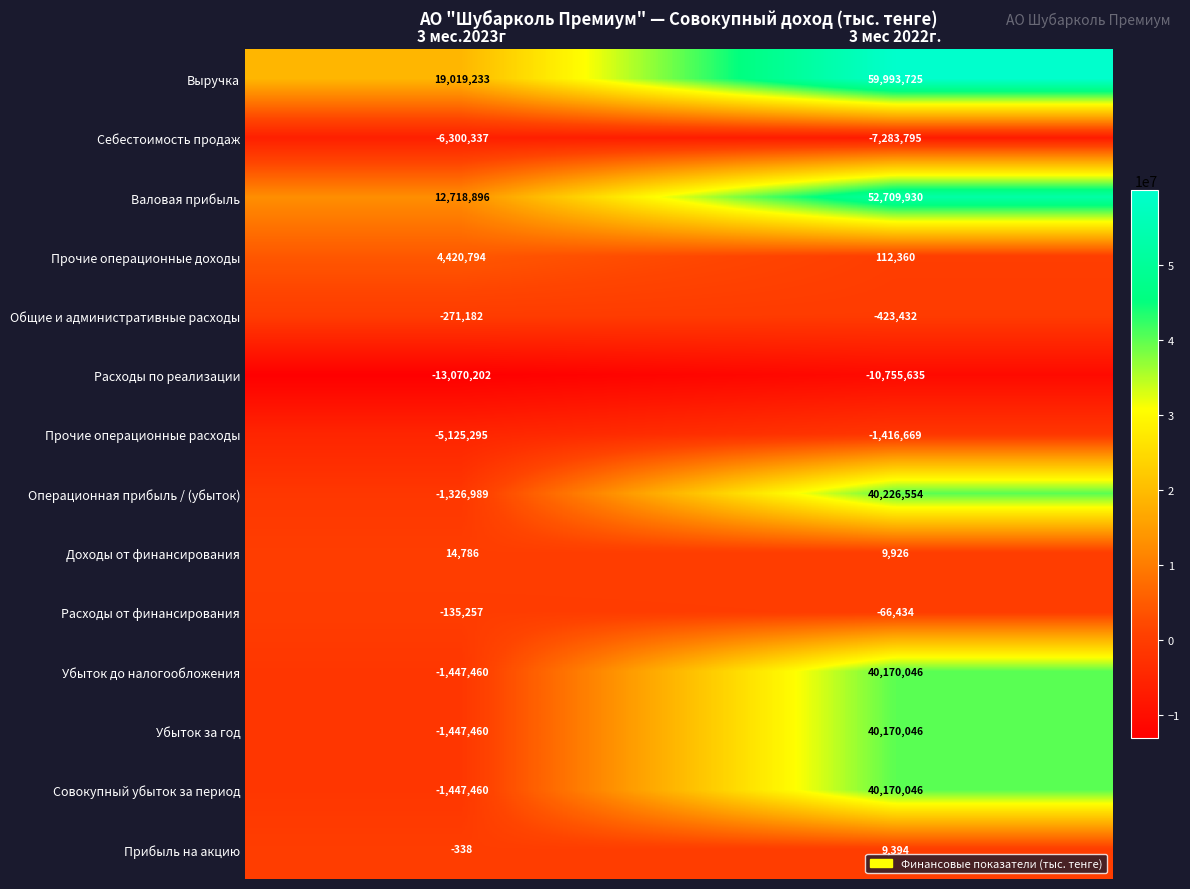

What is the spread (max minus min) of values at 3 мес 2022г.?

70749360